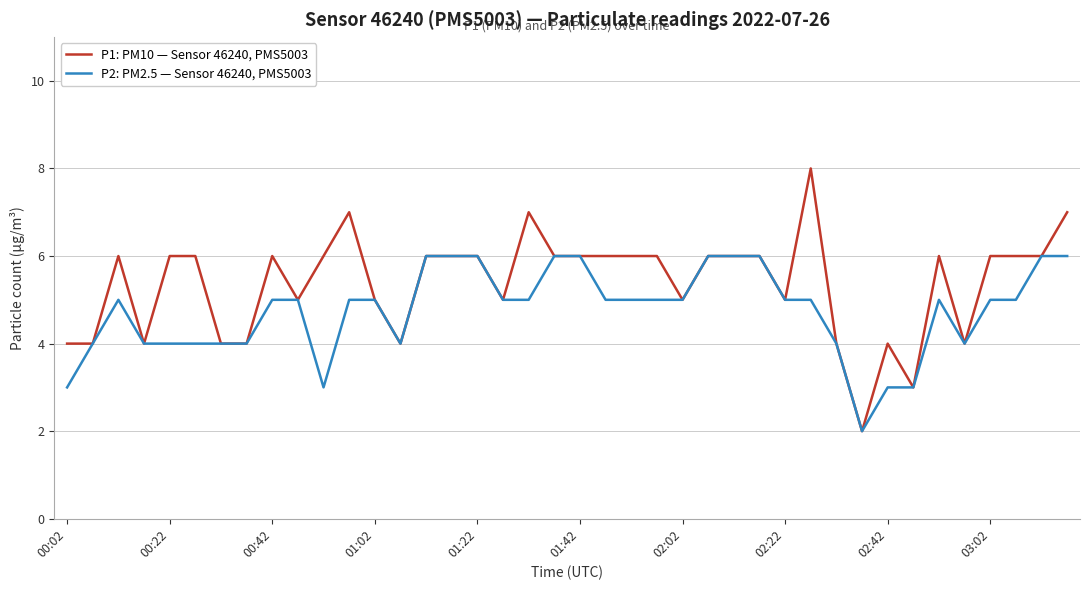

What is the sum of all P1: PM10 — Sensor 46240, PMS5003 values?

215